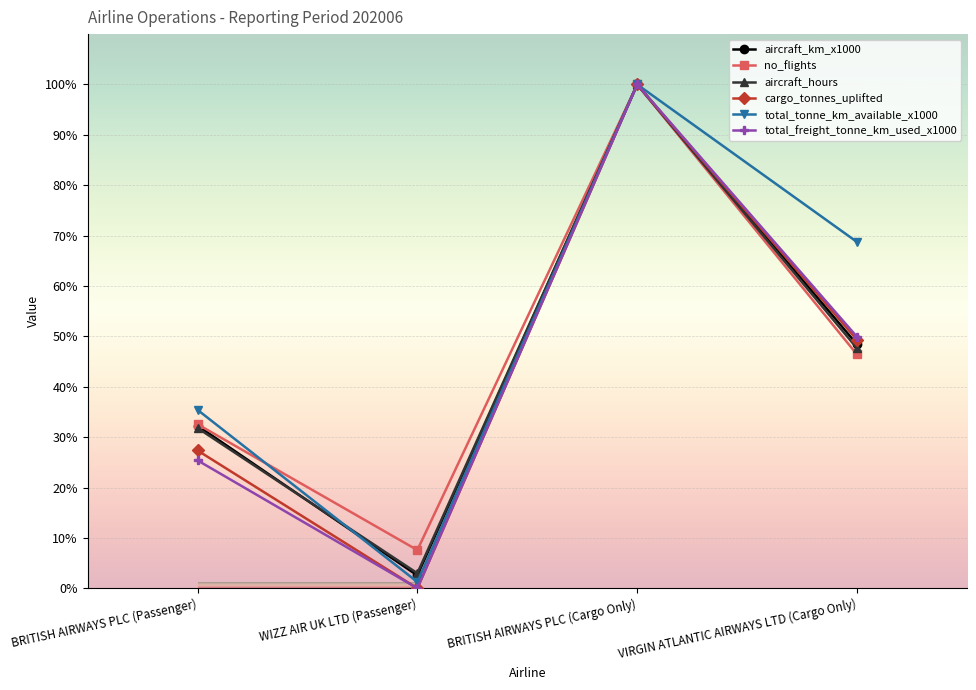

True or false: aircraft_km_x1000 has a value of 48.4 at VIRGIN ATLANTIC AIRWAYS LTD (Cargo Only).

True